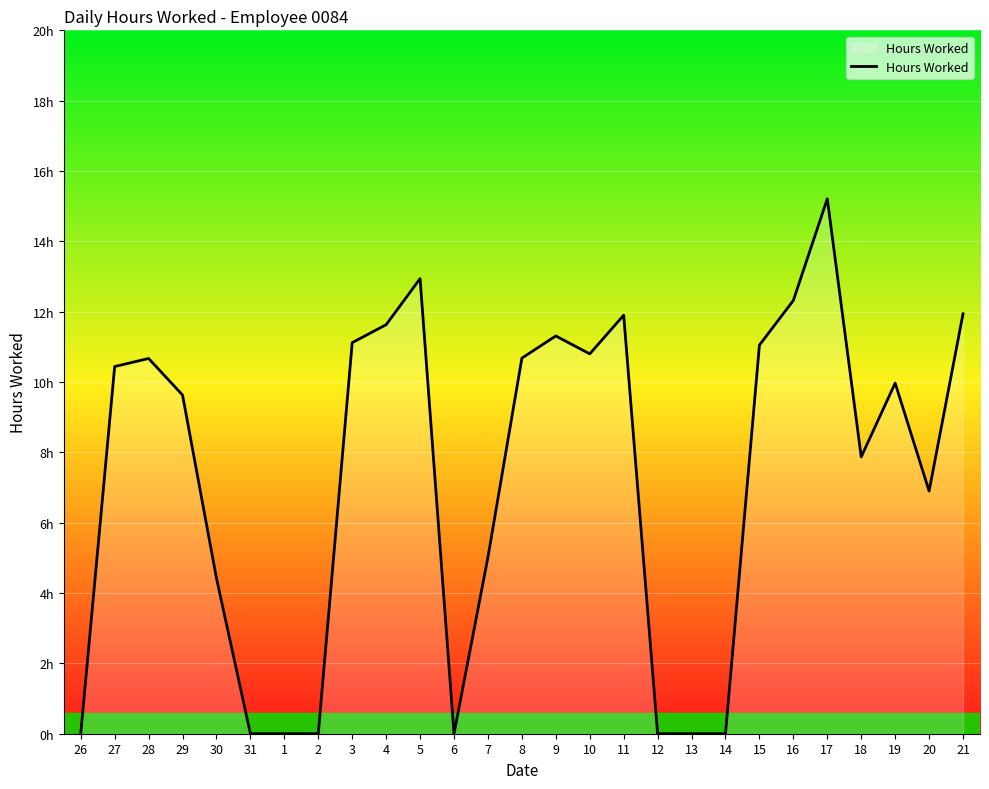

What position from the left is 18?

24